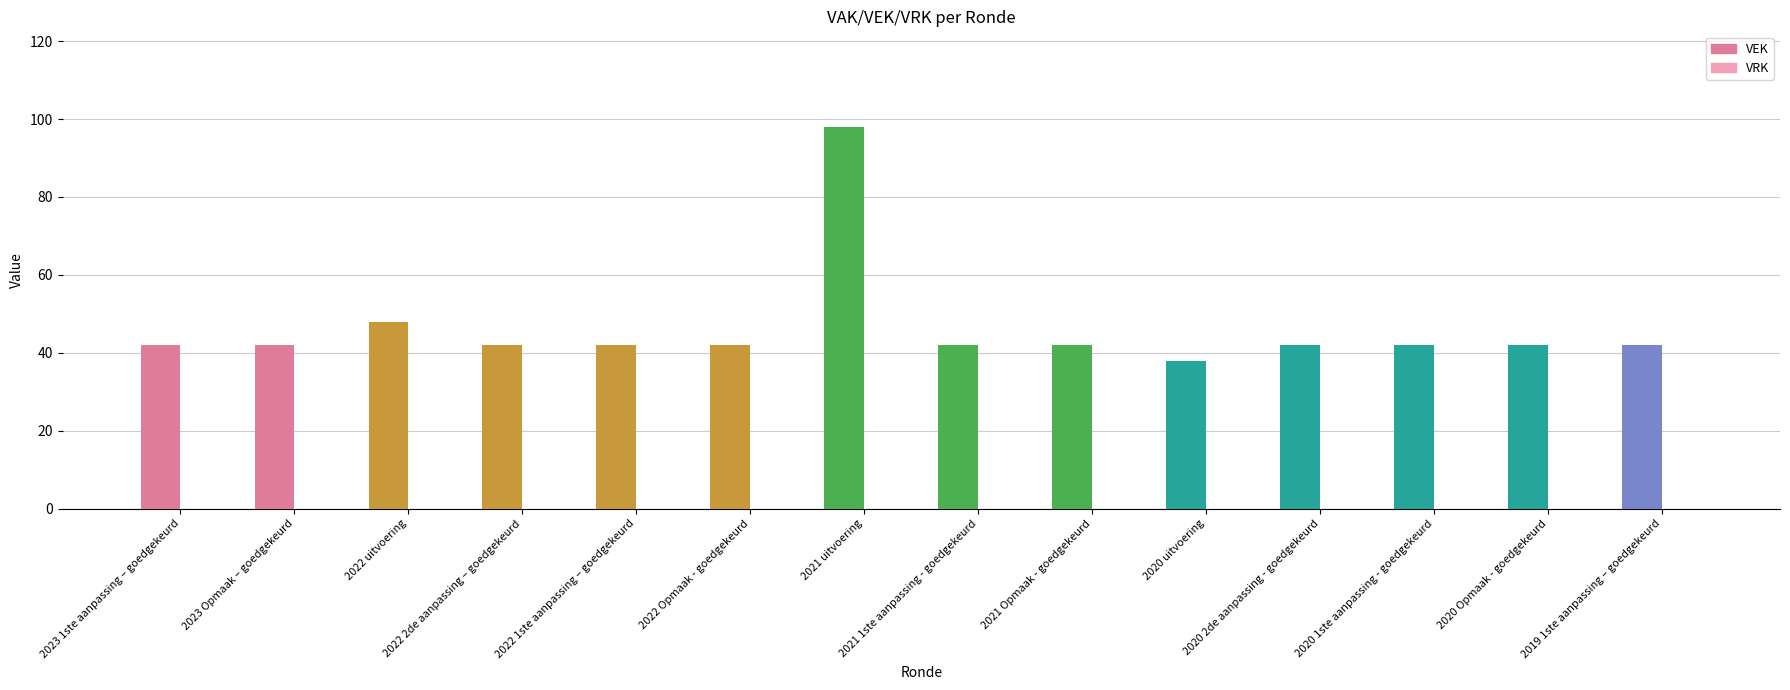

What is the label of the 9th bar from the right?

2022 Opmaak - goedgekeurd